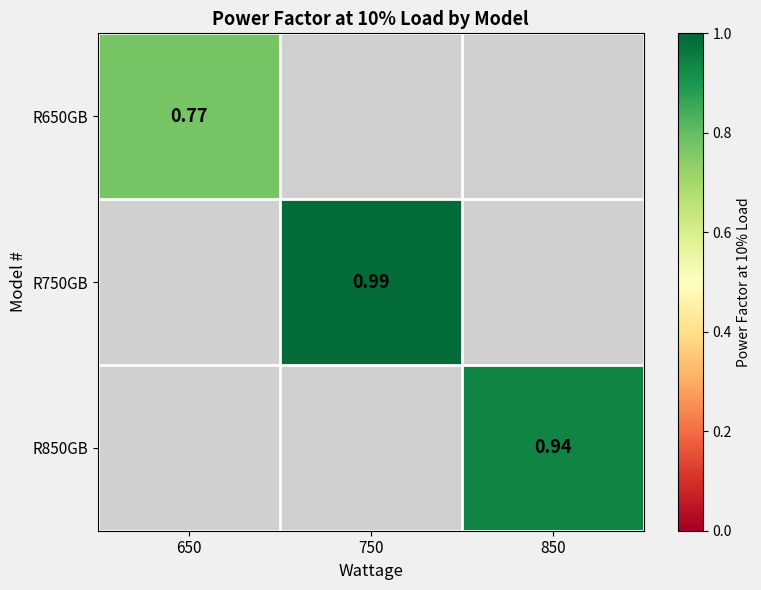

Which series has the largest range (max minus min)?

R650GB